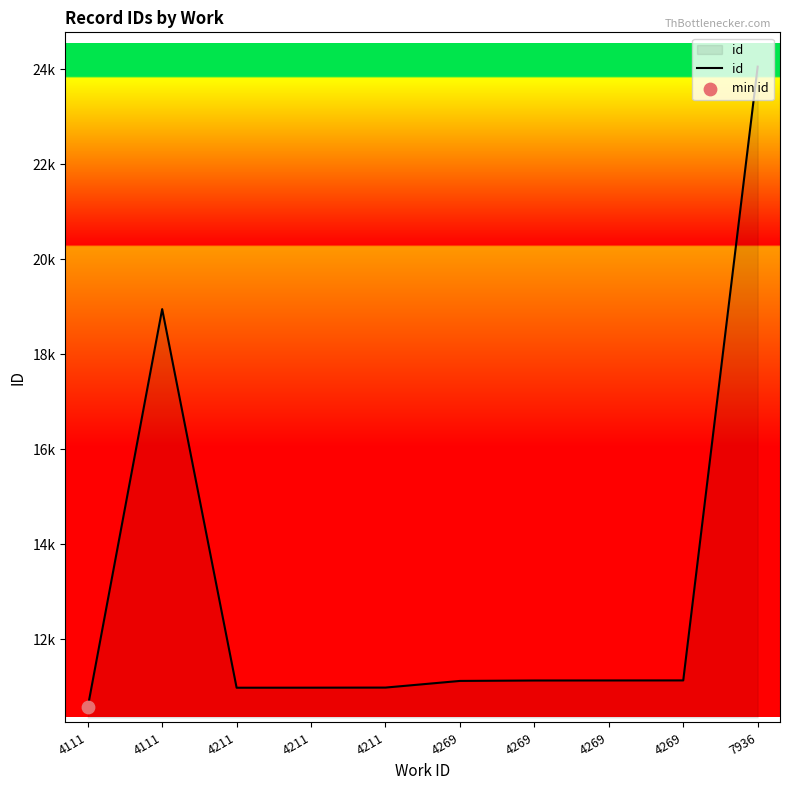

Does the chart have visible grid lines?

No